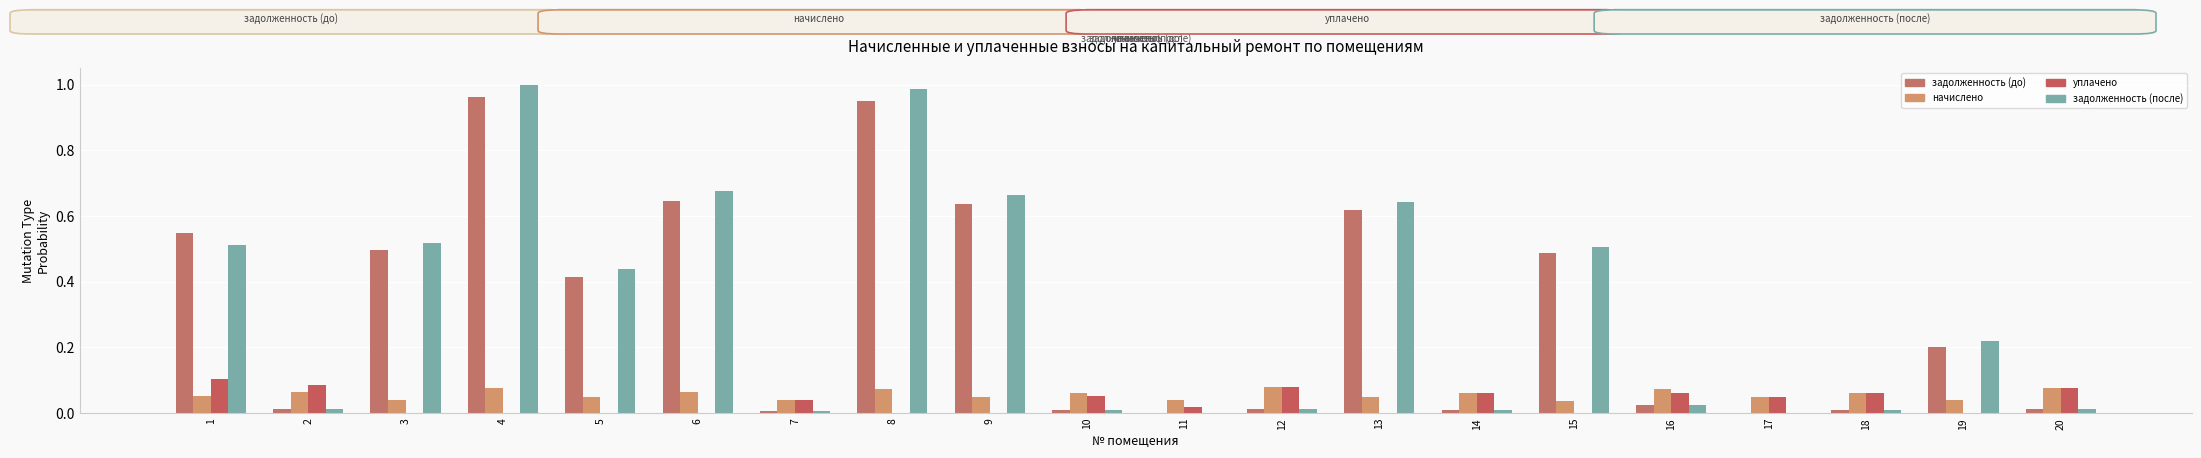

Is the value of задолженность (до) at 15 greater than the value of задолженность (после) at 1?

No